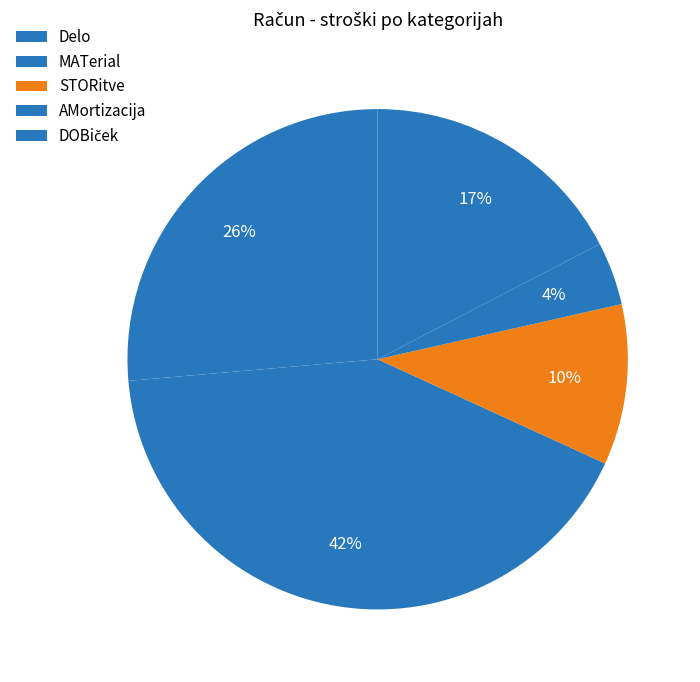

How many slices are in this pie chart?

5